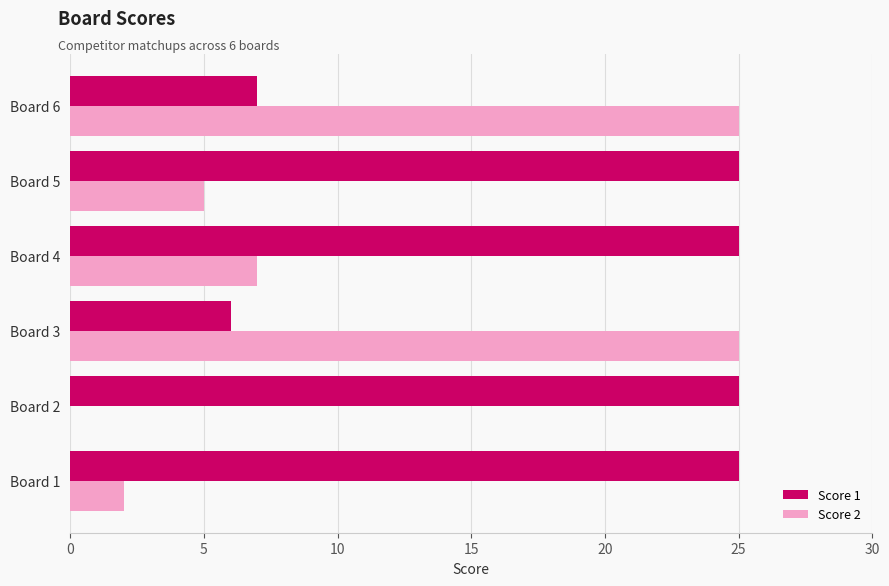

Which series has the largest total across all categories?

Score 1